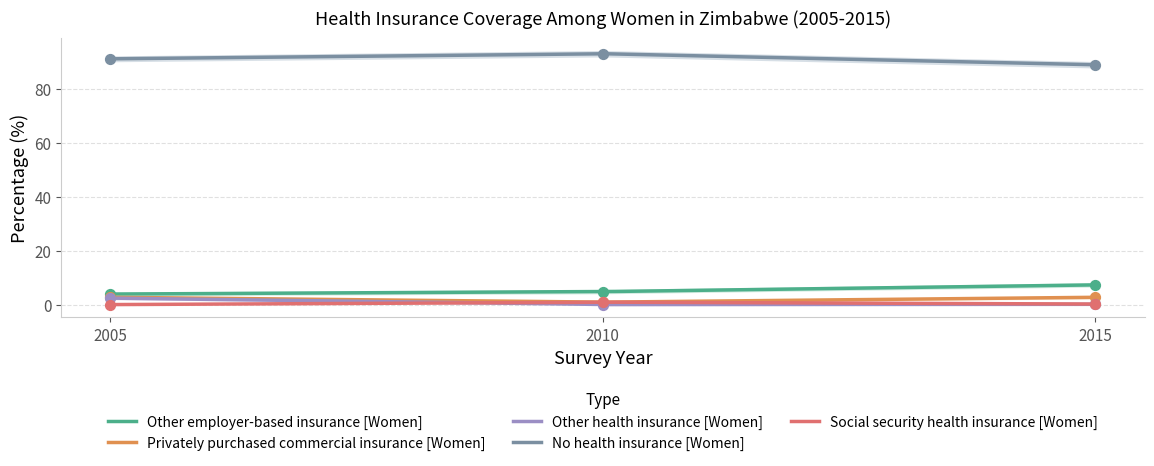

What are all the series names shown in the legend?

Other employer-based insurance [Women], Privately purchased commercial insurance [Women], Other health insurance [Women], No health insurance [Women], Social security health insurance [Women]